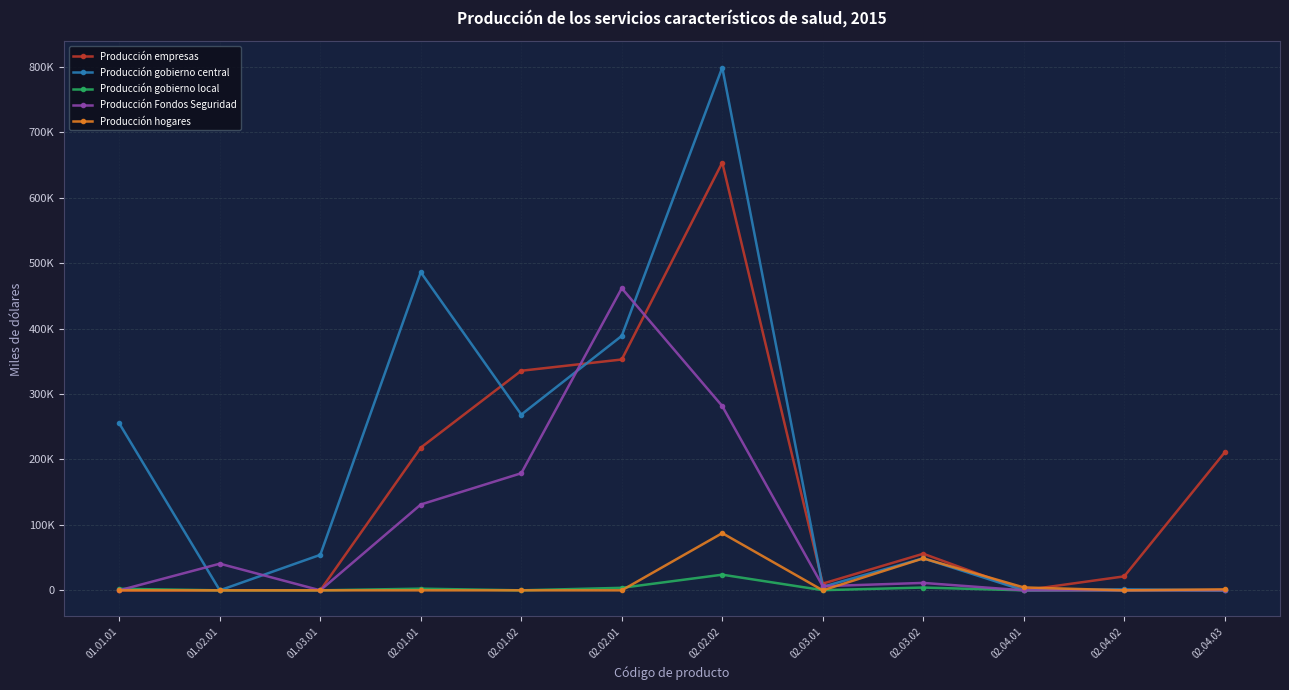

What position from the right is 02.02.02?

6